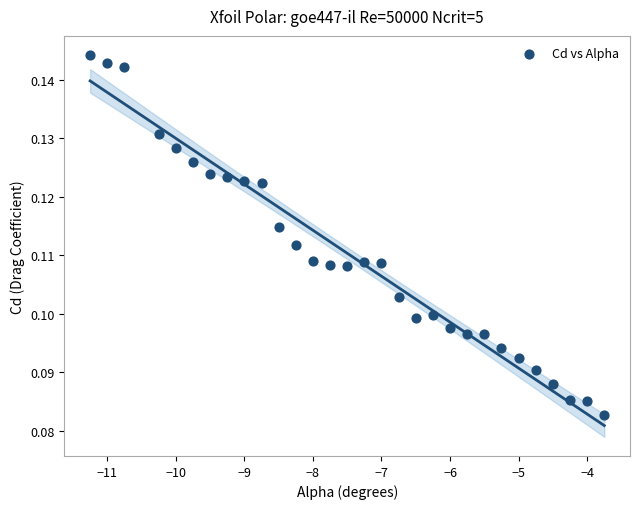

What is the range of X values (max minus min)?

7.5